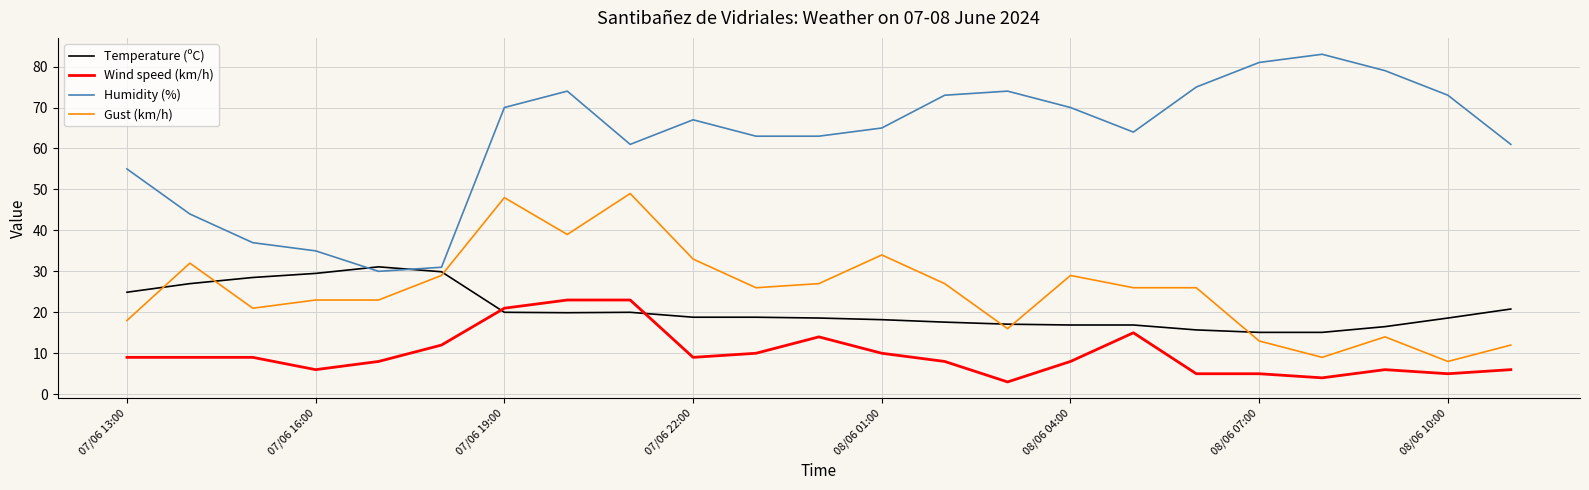

What is the average value of the Humidity (%) series?

62.1